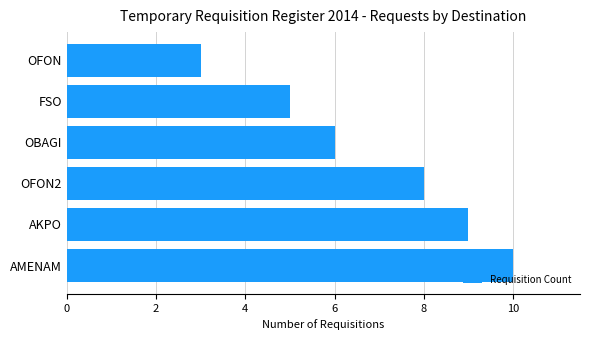

Reading bottom to top, transcribe all the data shown in this chart.

10	9	8	6	5	3